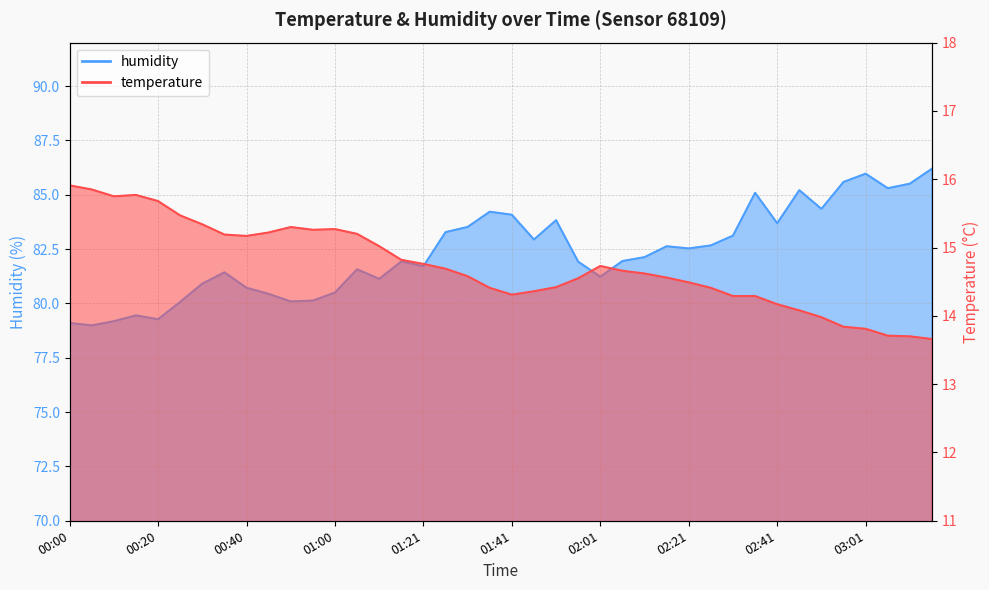

Which series changed the most between 00:35 and 02:31?

humidity